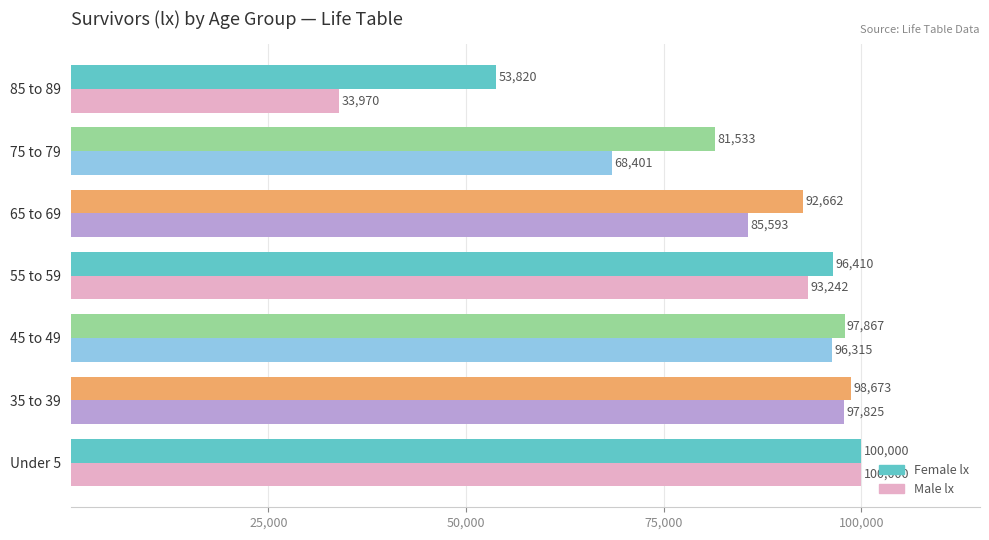

What is the greatest value displayed?

100000